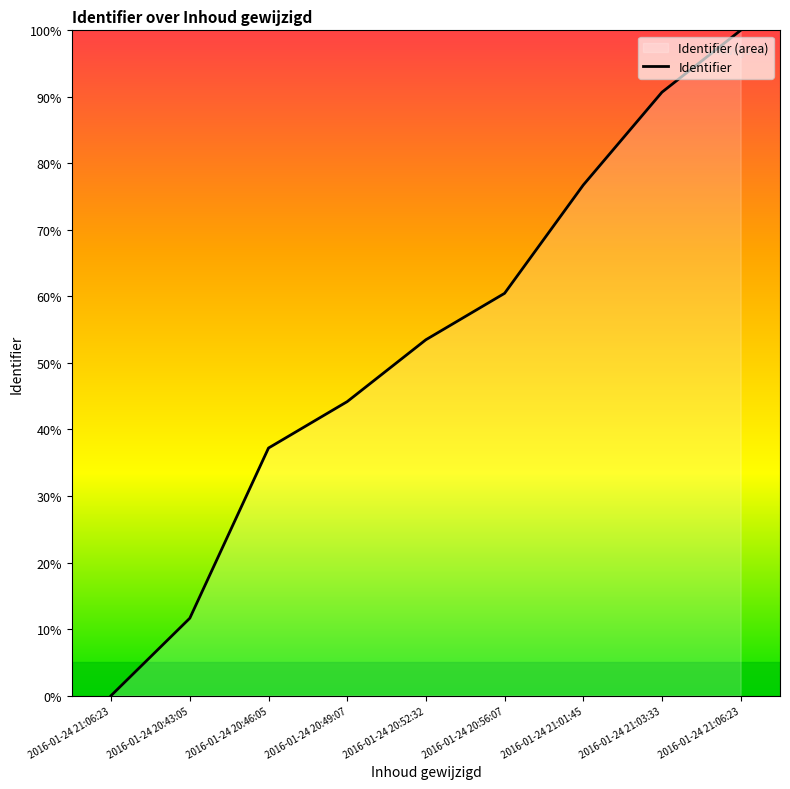

Reading right to left, extract all data points from this chart.

2016-01-24 21:06:23=100.0	2016-01-24 21:03:33=90.7	2016-01-24 21:01:45=76.7	2016-01-24 20:56:07=60.5	2016-01-24 20:52:32=53.5	2016-01-24 20:49:07=44.2	2016-01-24 20:46:05=37.2	2016-01-24 20:43:05=11.6	2016-01-24 21:06:23=0.0